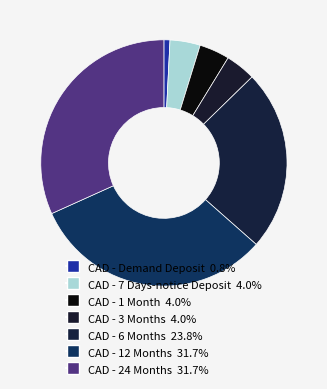

True or false: CAD - Demand Deposit accounts for 1% of the total.

True